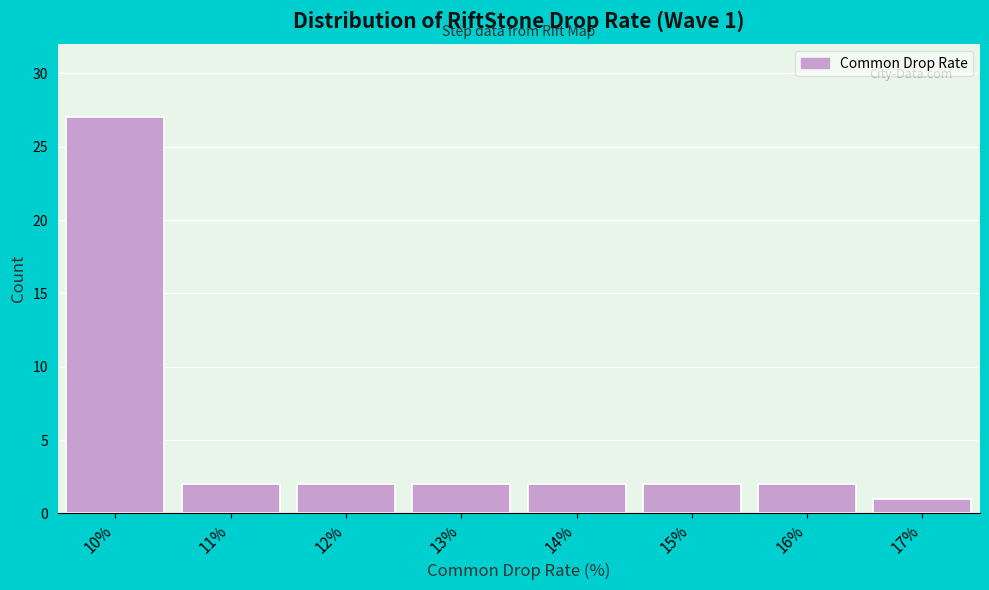

Reading left to right, transcribe all the data shown in this chart.

10%=27	11%=2	12%=2	13%=2	14%=2	15%=2	16%=2	17%=1